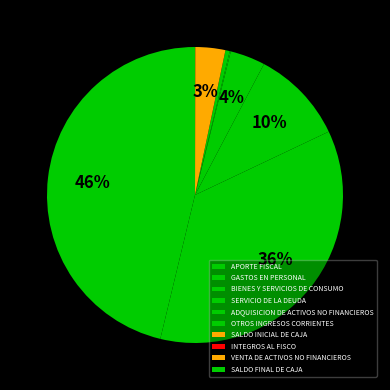

Combined, do BIENES Y SERVICIOS DE CONSUMO and SERVICIO DE LA DEUDA account for over 50%?

No